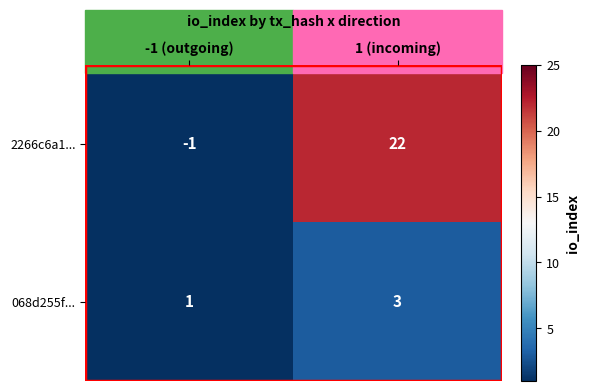

What is the sum of the 068d255f... values at 1 (incoming) and -1 (outgoing)?

4